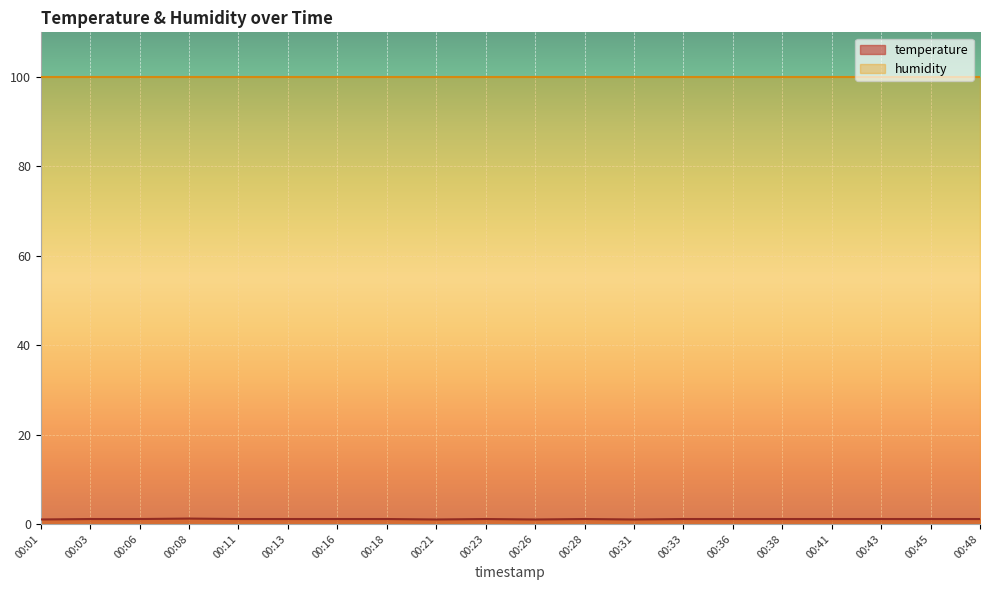

At which label is the value closest to 1?

00:01